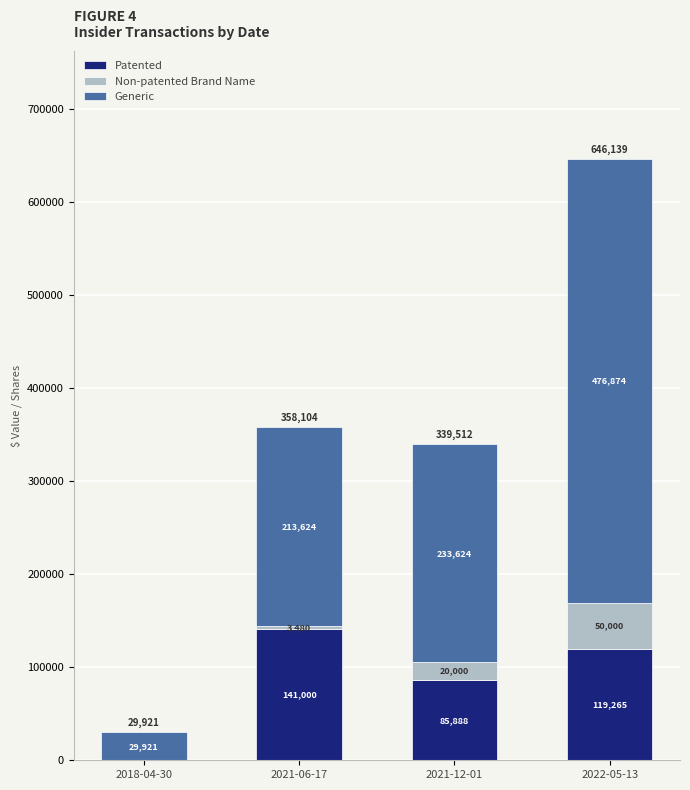

How many values in Patented are above zero?

3